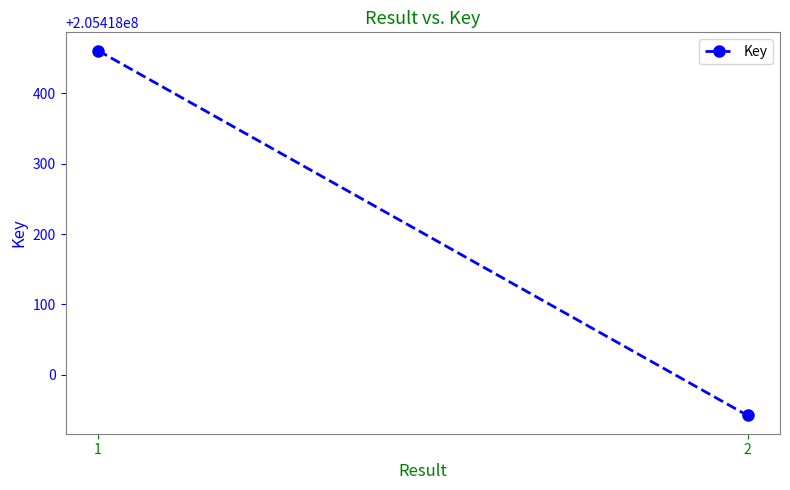

Count the number of data series in this chart.

1